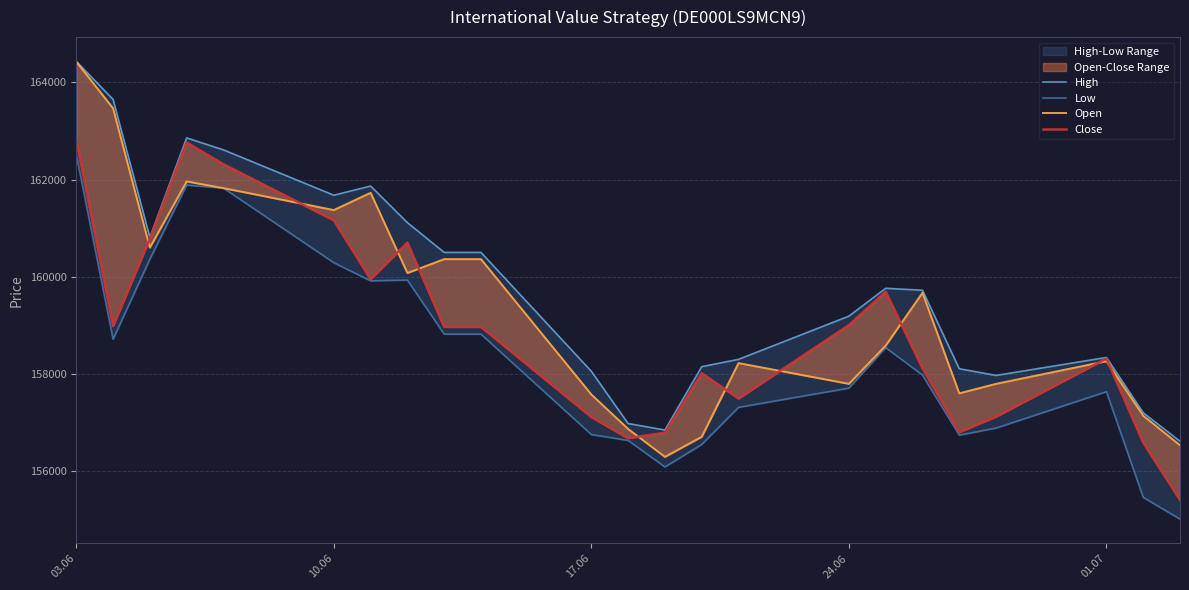

What is the difference between the second highest and minimum values in the Low series?

6873